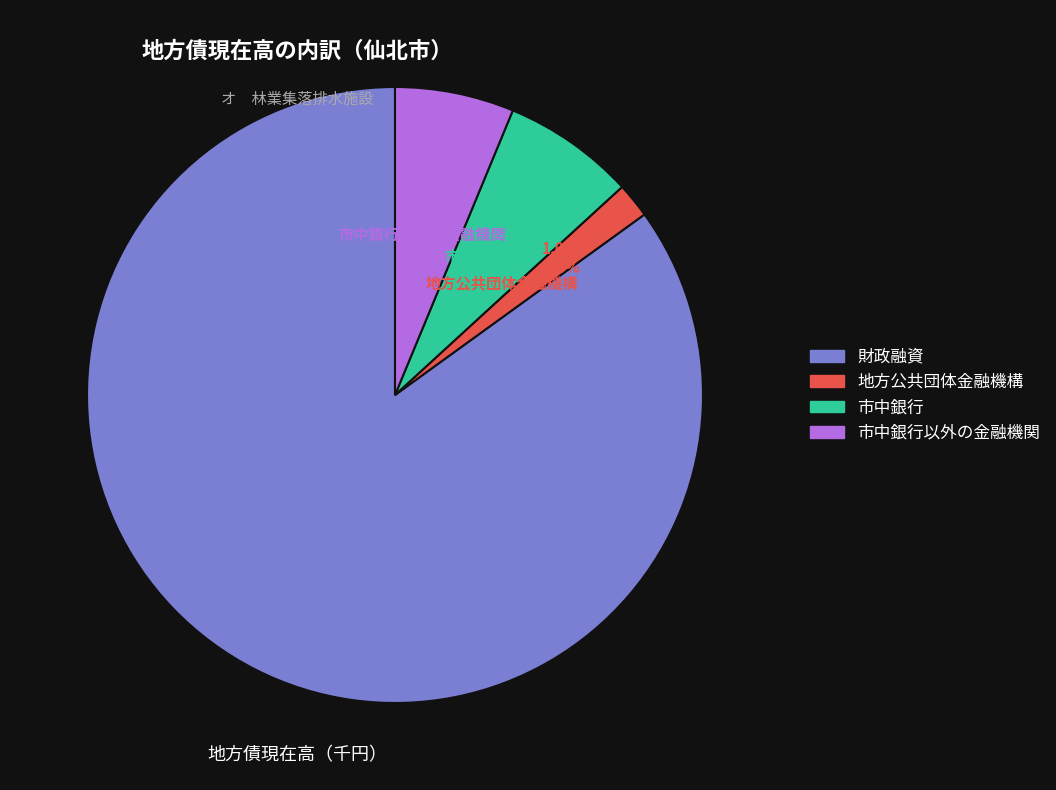

Does any single category account for the majority?

Yes